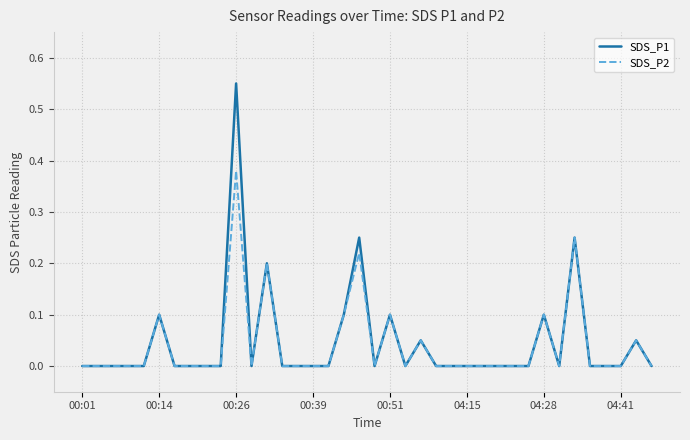

Rank the series by their maximum value, from lowest to highest.

SDS_P2, SDS_P1